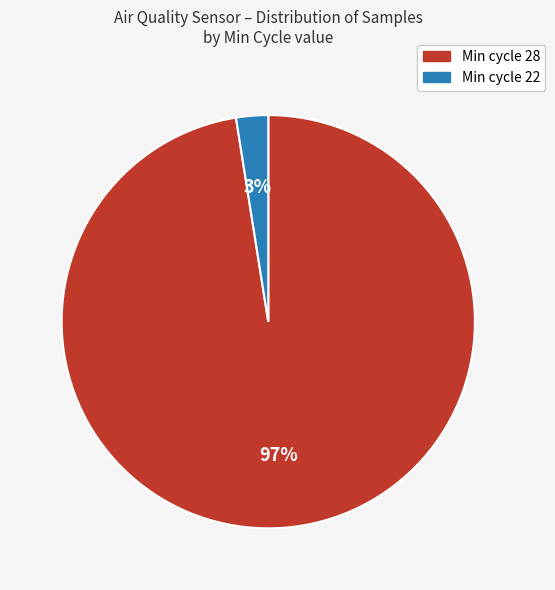

To the nearest percent, what is the average slice percentage?

50%